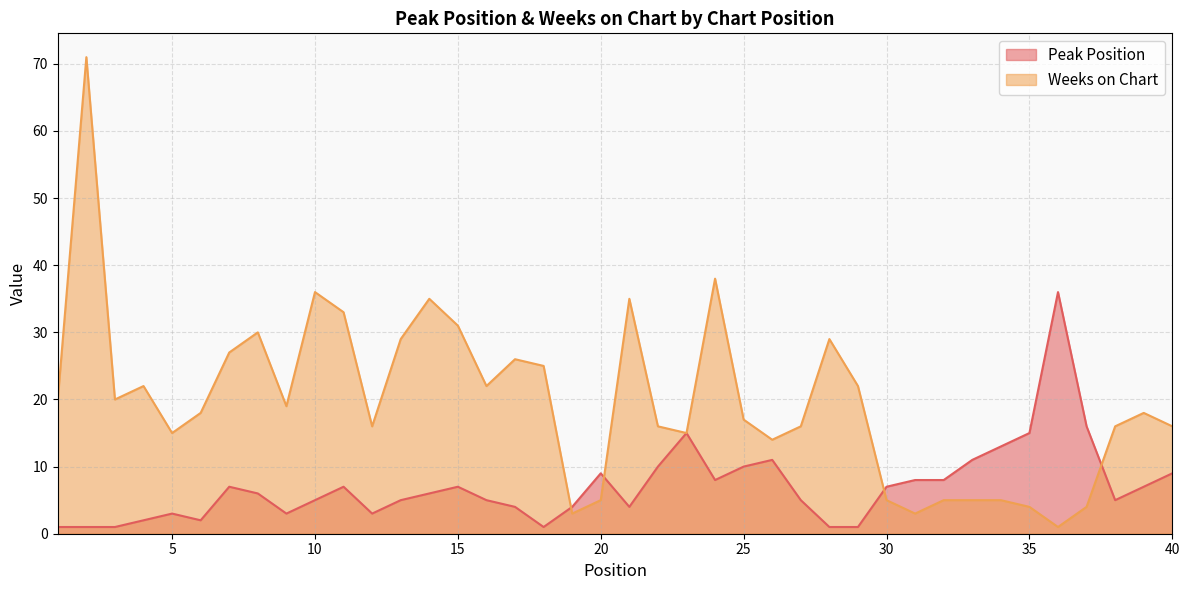

Where does the Weeks on Chart series first go above 18?

1